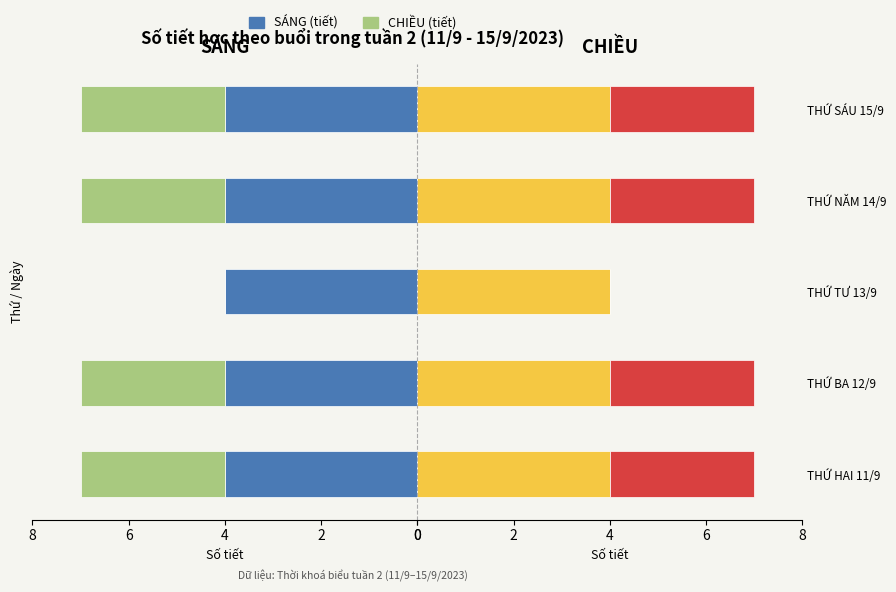

Which series changed the most between 0 and 6?

SÁNG